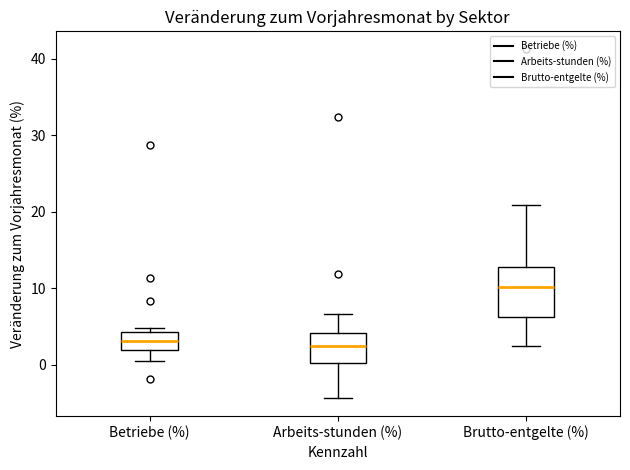

Where is the lower edge of the box for Betriebe (%) on the y-axis? The values are not printed on the chart, so give them approximately, as read against the axis.

2